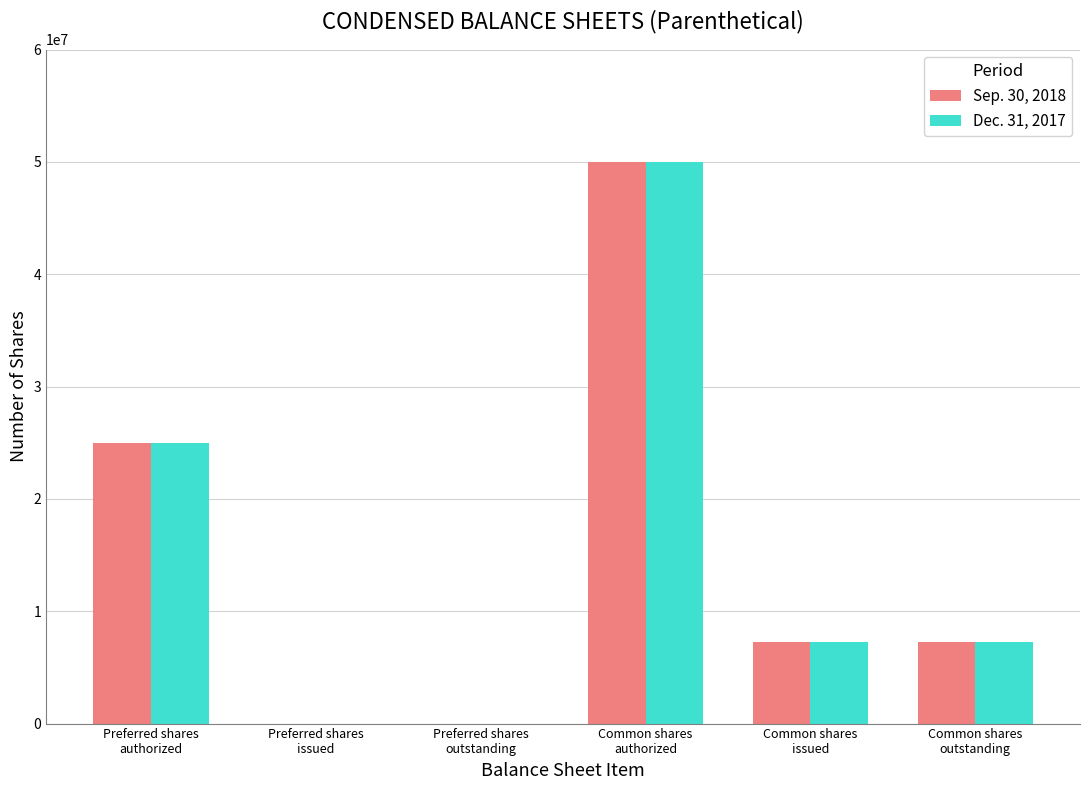

True or false: Sep. 30, 2018 has a value of 0 at Preferred shares
issued.

True